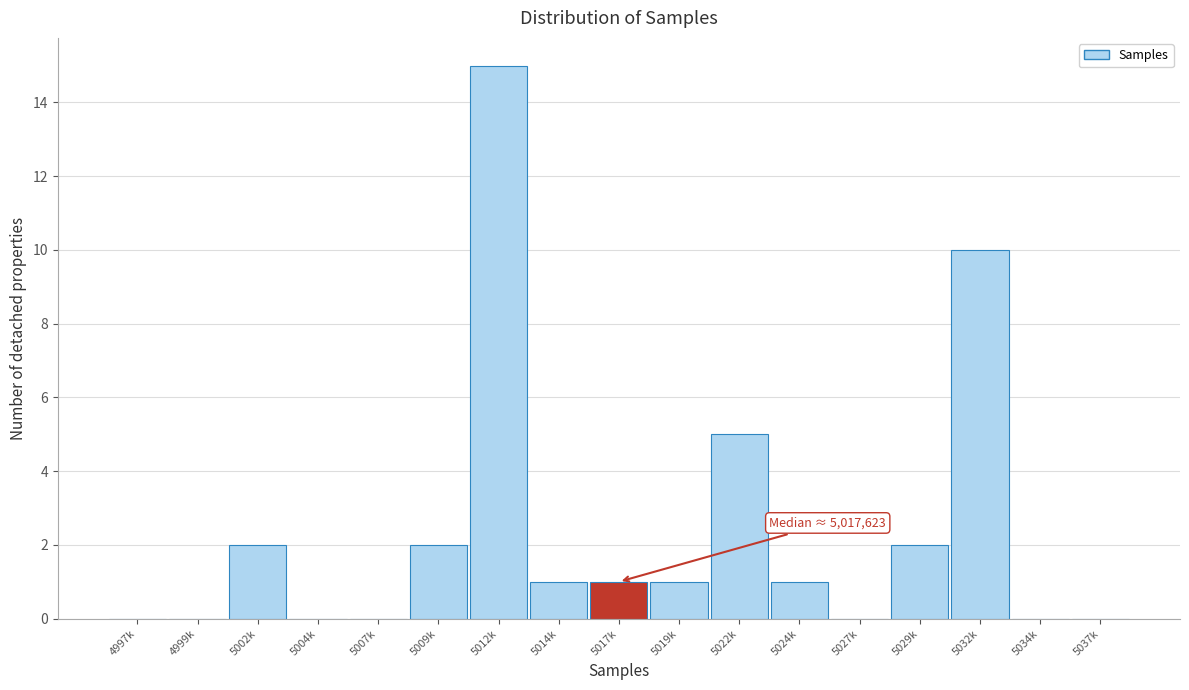

Reading right to left, what are all the values shown in this chart?

5037k=0	5034k=0	5032k=10	5029k=2	5027k=0	5024k=1	5022k=5	5019k=1	5017k=1	5014k=1	5012k=15	5009k=2	5007k=0	5004k=0	5002k=2	4999k=0	4997k=0